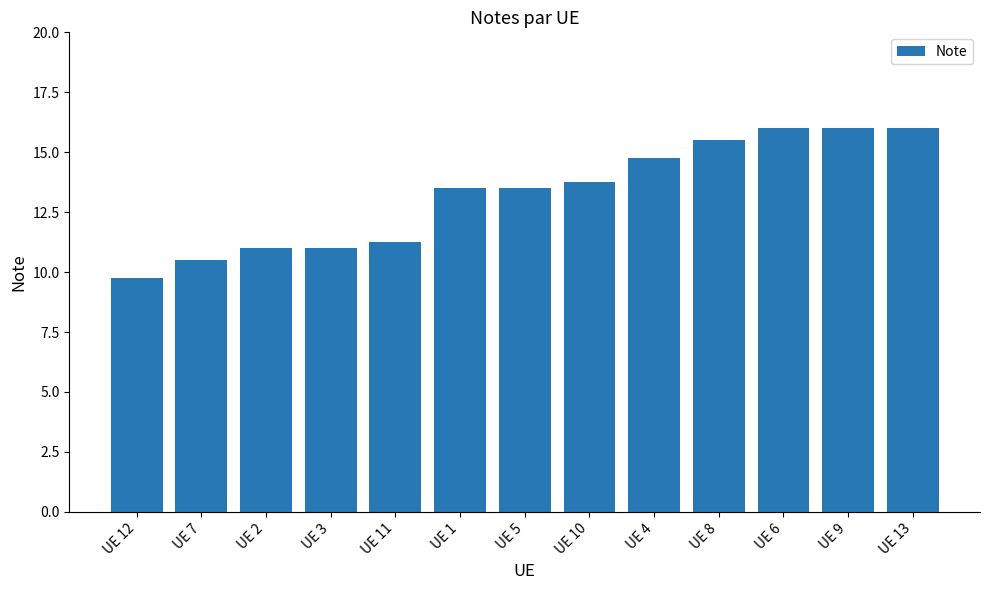

What is the label of the 1st bar from the right?

UE 13